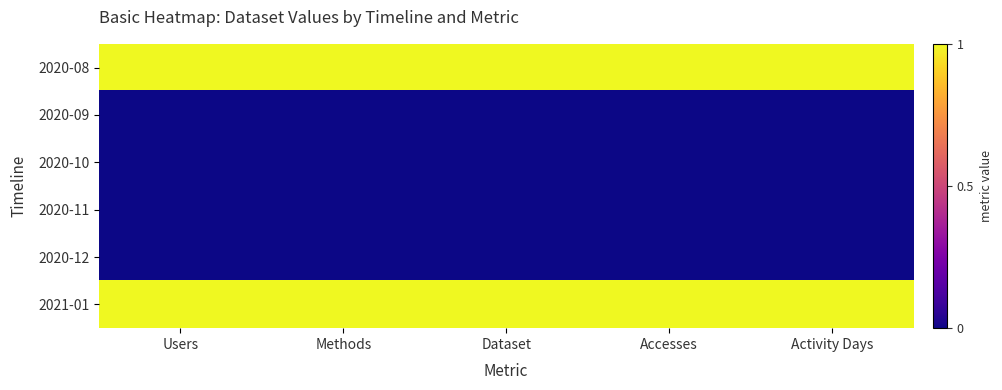

Reading left to right, transcribe all the data shown in this chart.

2020-08: Users=1	Methods=1	Dataset=1	Accesses=1	Activity Days=1
2020-09: Users=0	Methods=0	Dataset=0	Accesses=0	Activity Days=0
2020-10: Users=0	Methods=0	Dataset=0	Accesses=0	Activity Days=0
2020-11: Users=0	Methods=0	Dataset=0	Accesses=0	Activity Days=0
2020-12: Users=0	Methods=0	Dataset=0	Accesses=0	Activity Days=0
2021-01: Users=1	Methods=1	Dataset=1	Accesses=1	Activity Days=1